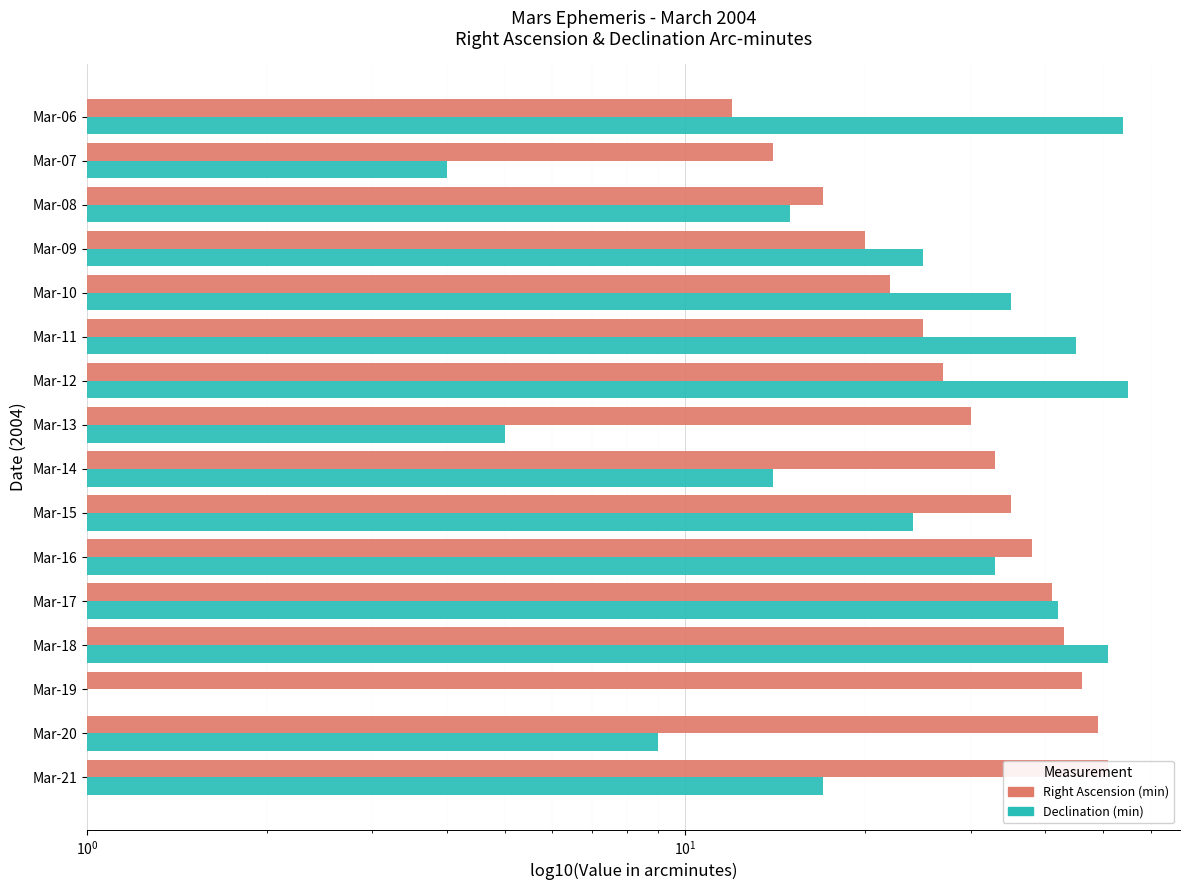

What value does the Declination (min) series have at Mar-17?

42